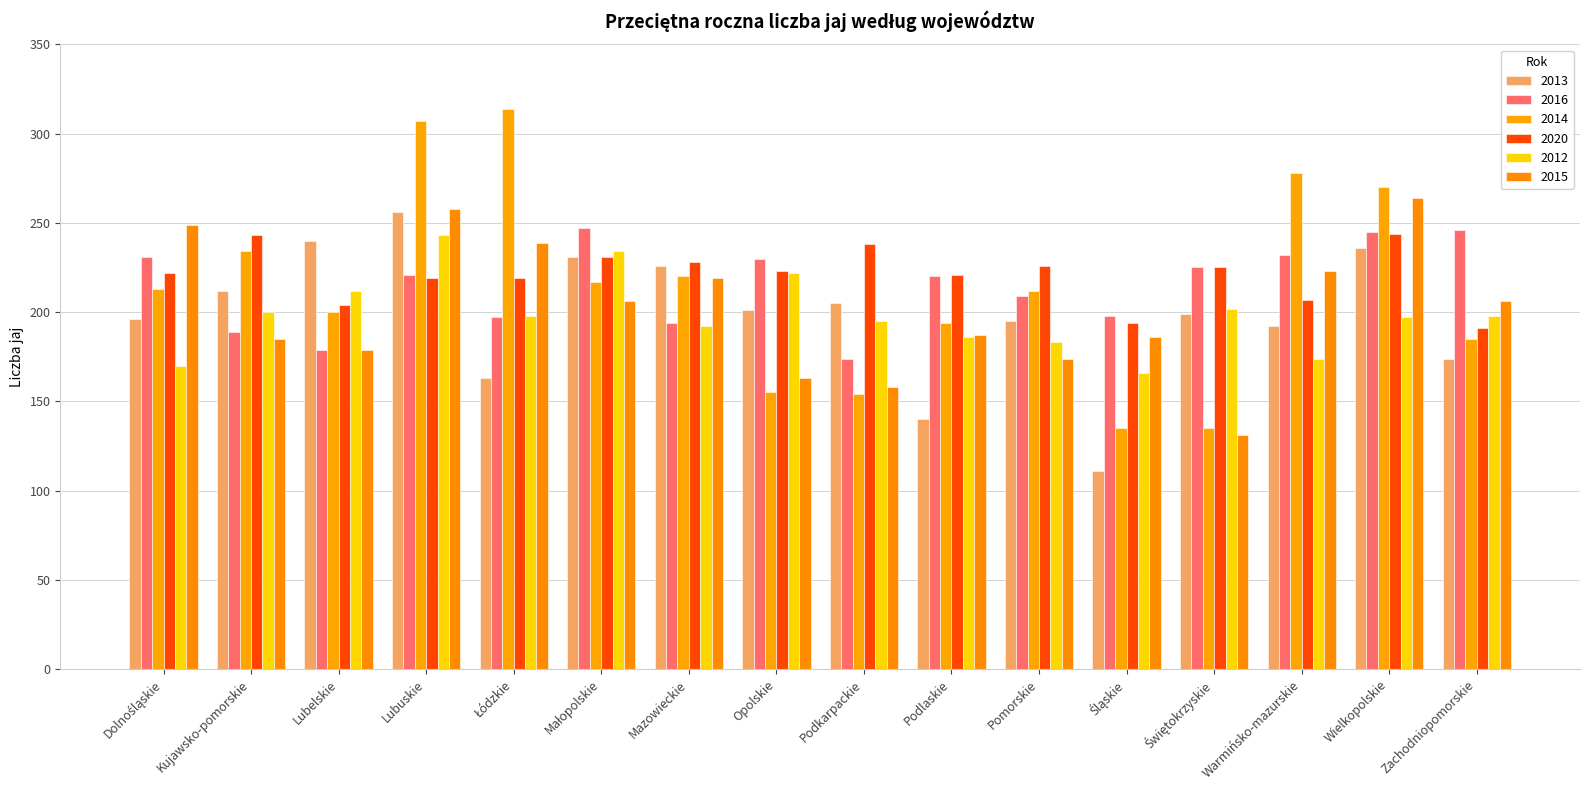

What is the difference between the second highest and second lowest values in the 2012 series?

64